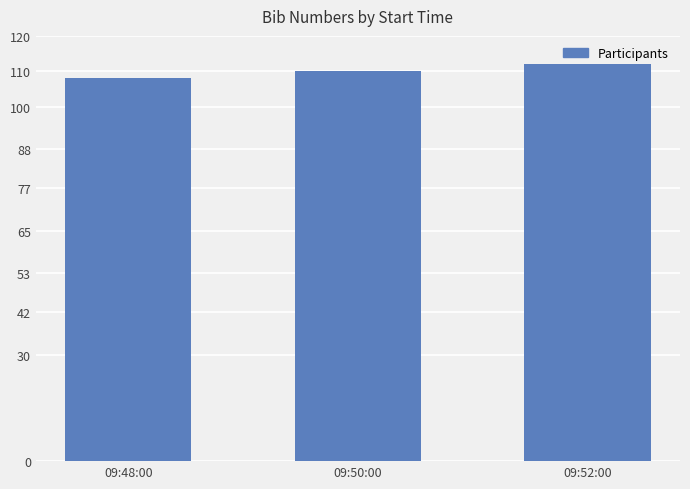

Is it true that the value at 09:50:00 is 110?

True